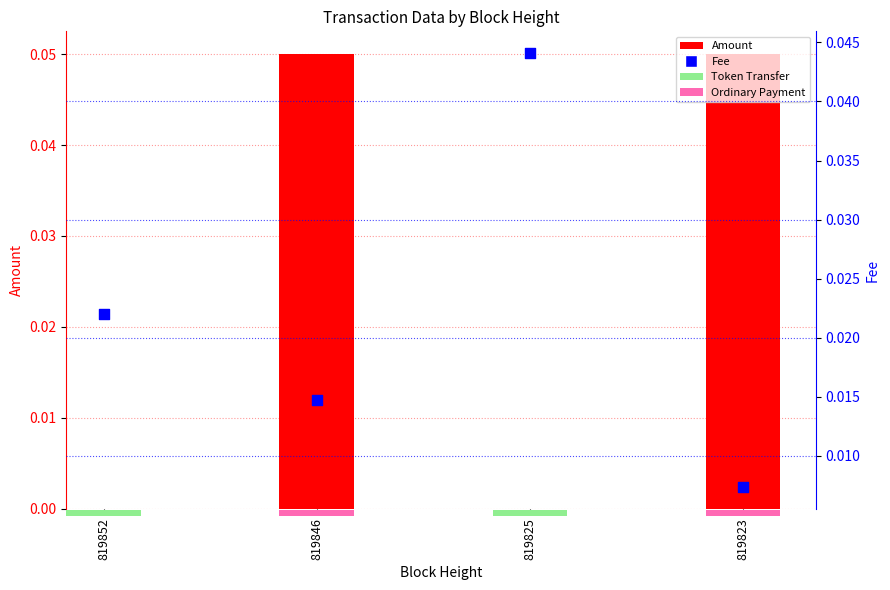

Which series has the largest Y range (max minus min)?

Amount